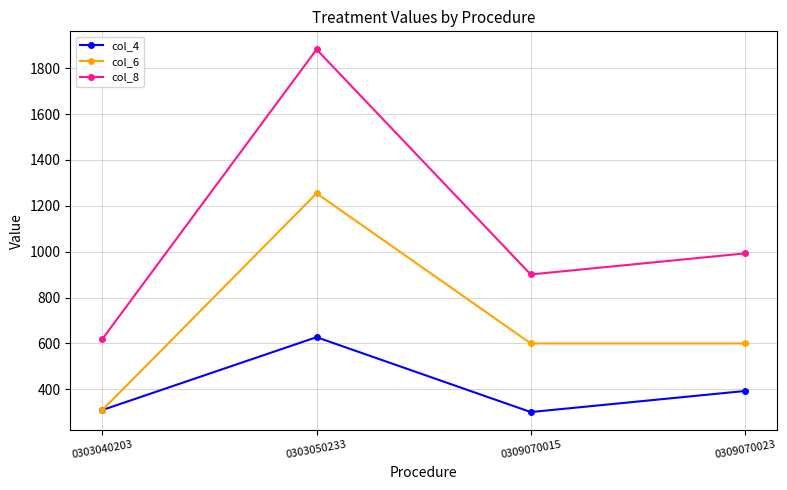

What is the highest value of the col_8 series?

1881.8